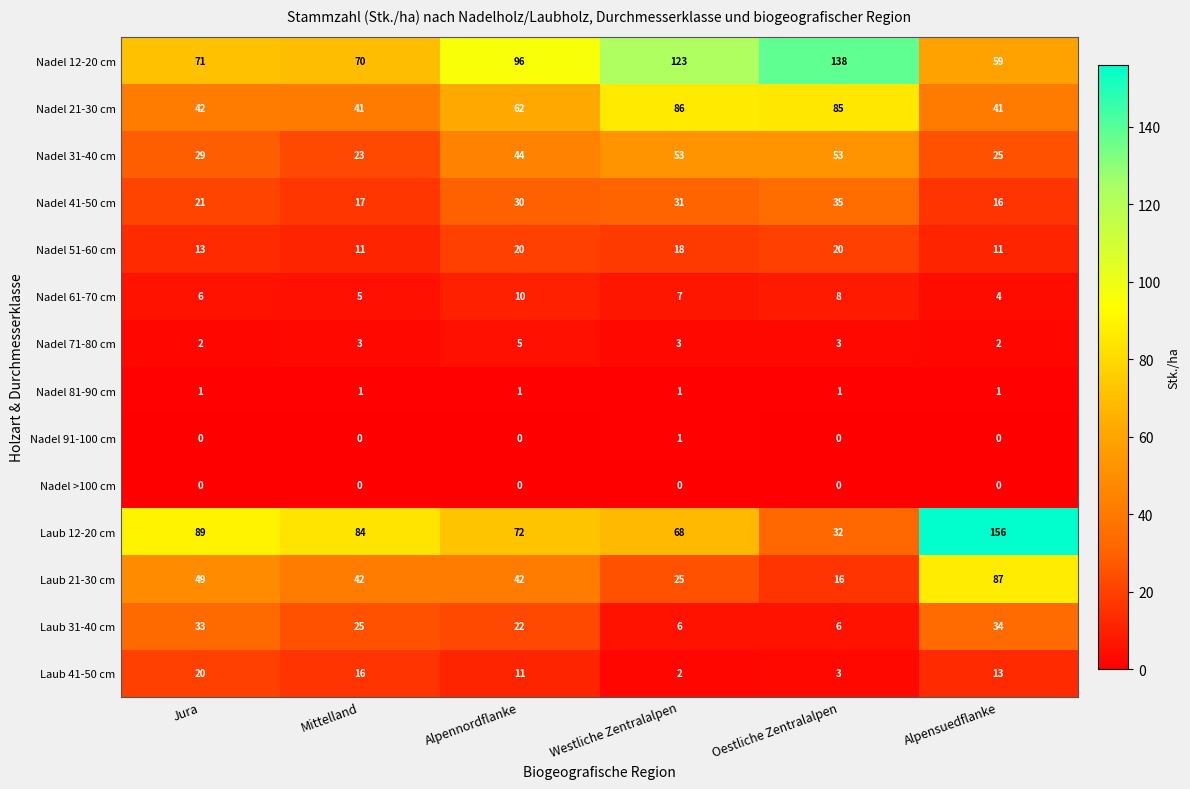

Between Mittelland and Alpennordflanke, which series saw the biggest shift?

Nadel 12-20 cm